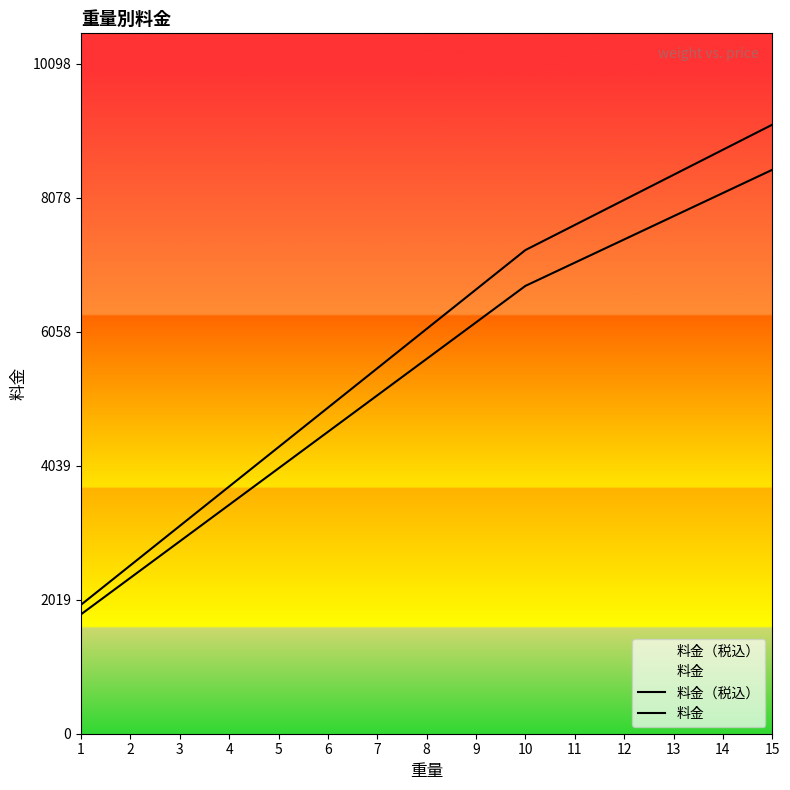

At 6, list the series in order from smallest to largest.

料金, 料金（税込）